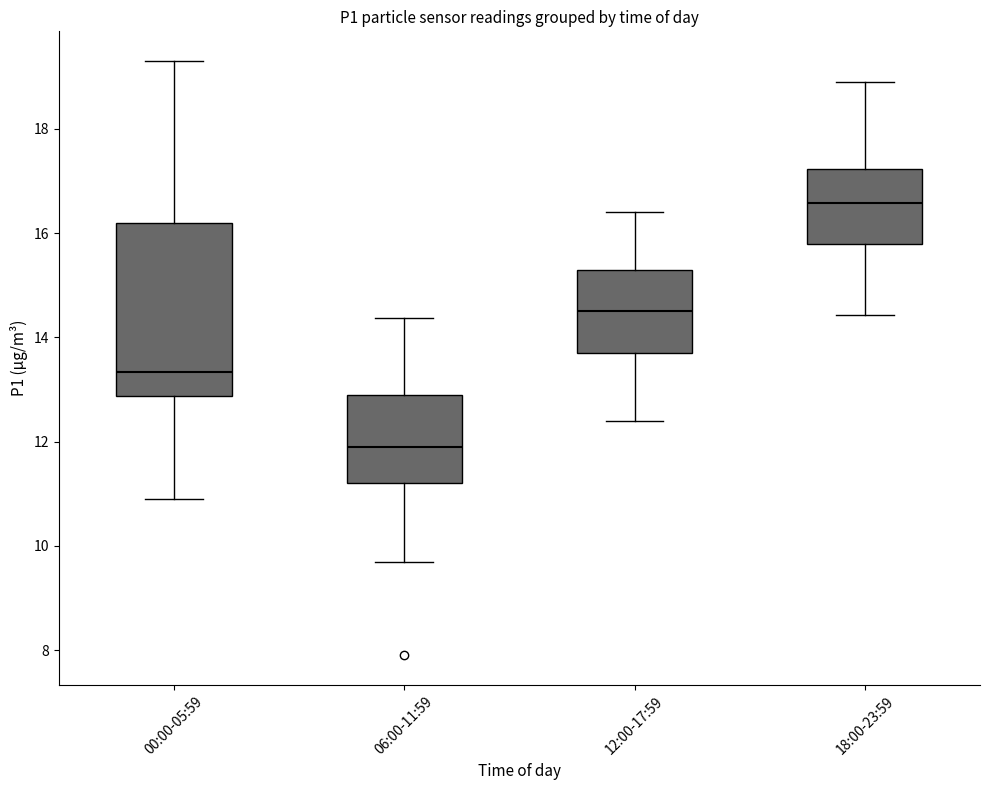

Which box's median line is the lowest?

06:00-11:59